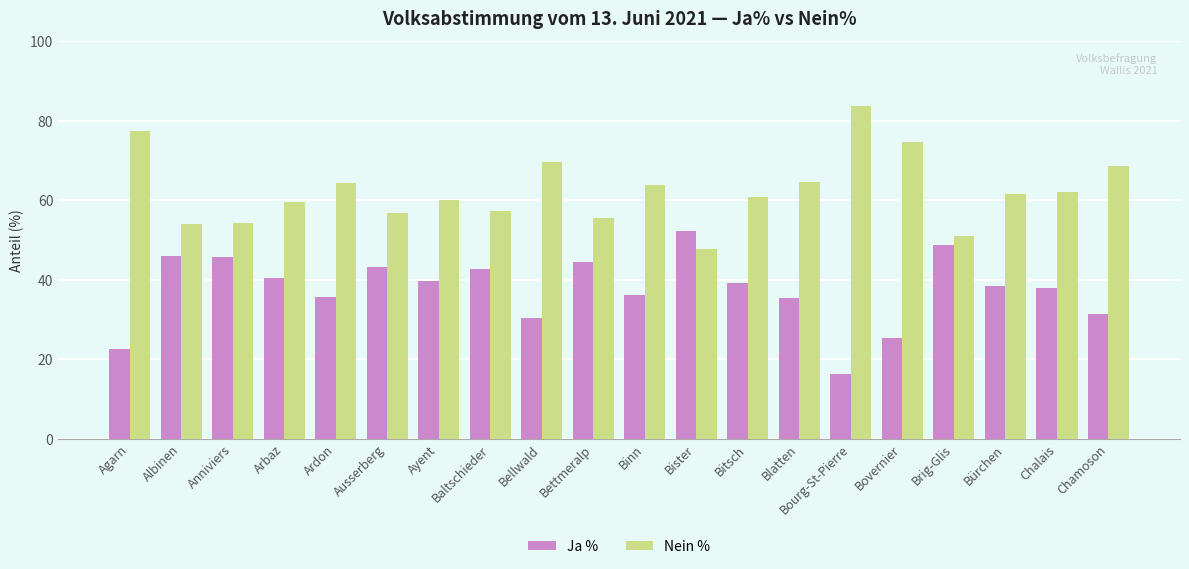

What is the total value across all series at Bettmeralp?

100.0